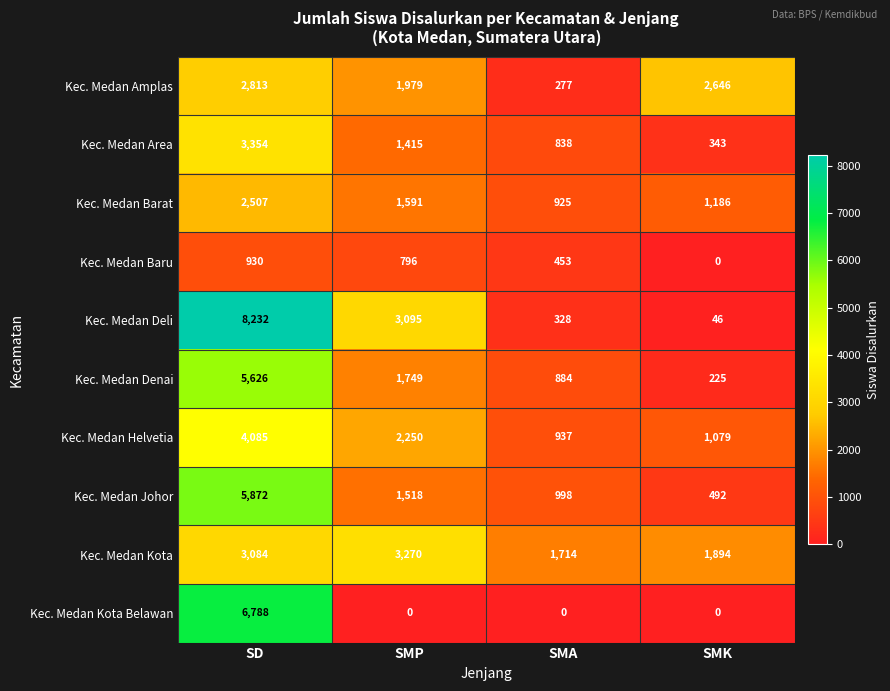

List the series in order of their peak value, lowest first.

Kec. Medan Baru, Kec. Medan Barat, Kec. Medan Amplas, Kec. Medan Kota, Kec. Medan Area, Kec. Medan Helvetia, Kec. Medan Denai, Kec. Medan Johor, Kec. Medan Kota Belawan, Kec. Medan Deli